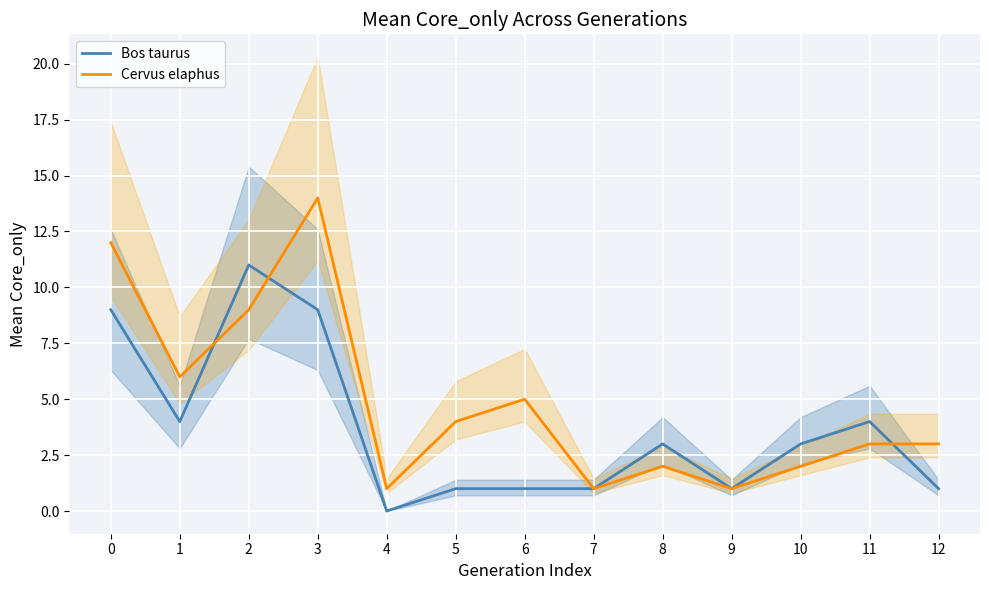

At which label does Bos taurus reach its peak?

2